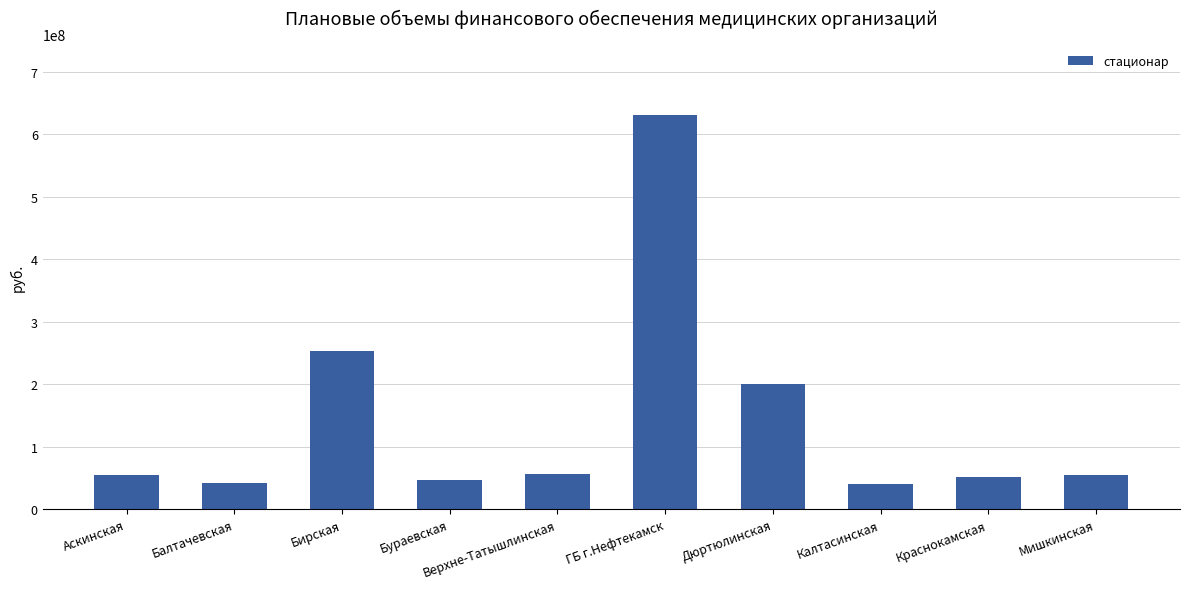

Approximately how many times larger is the value at Верхне-Татышлинская compared to Бураевская?

1.2